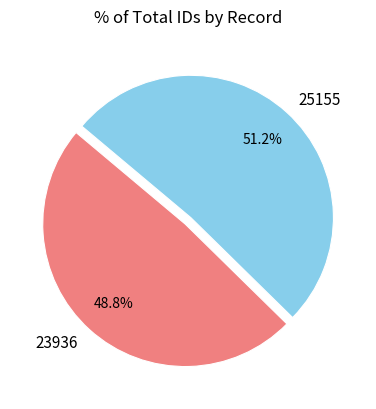

To the nearest percent, what percentage of the pie is 25155?

51%